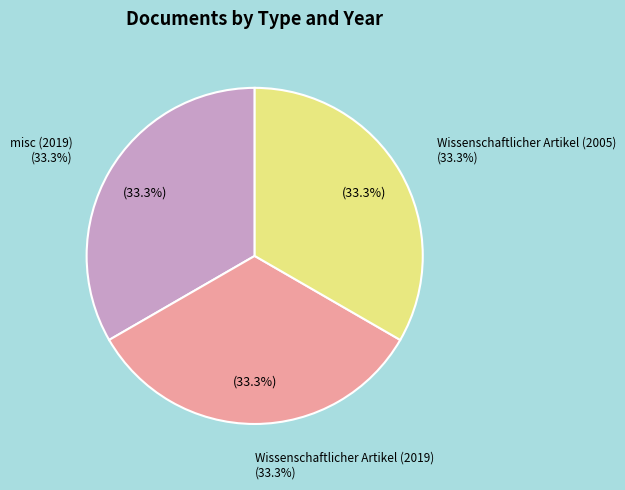

Is there any slice that represents more than half of the pie?

No